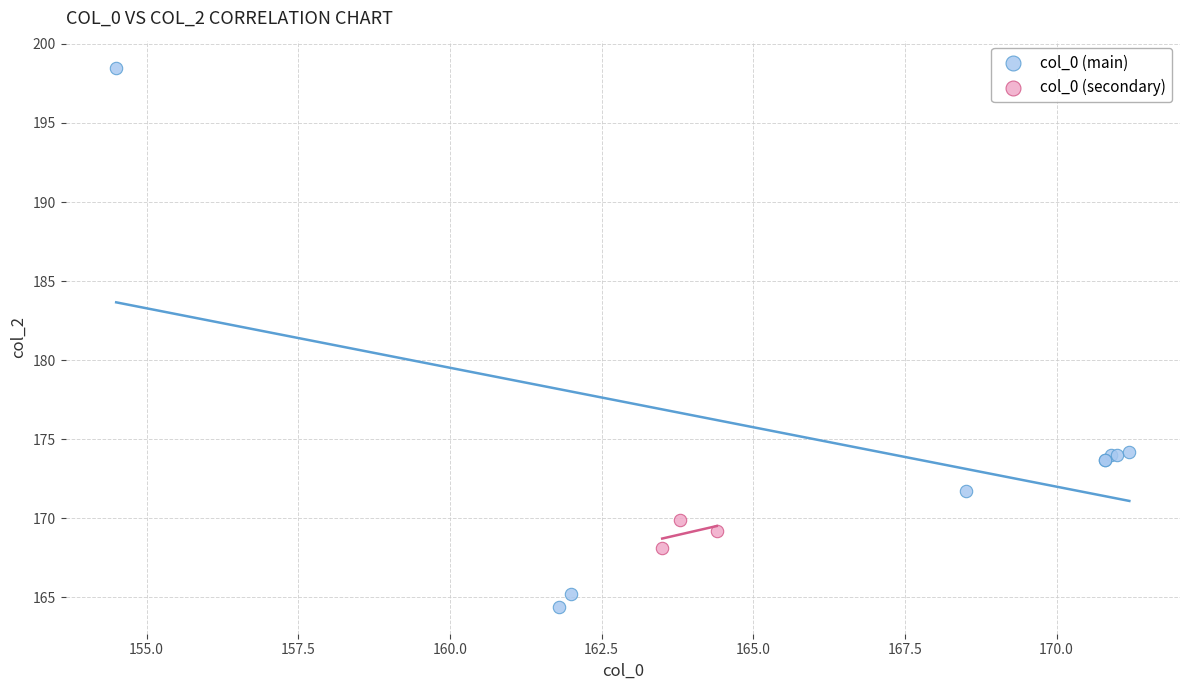

Which series contains the highest Y value?

col_0 (main)